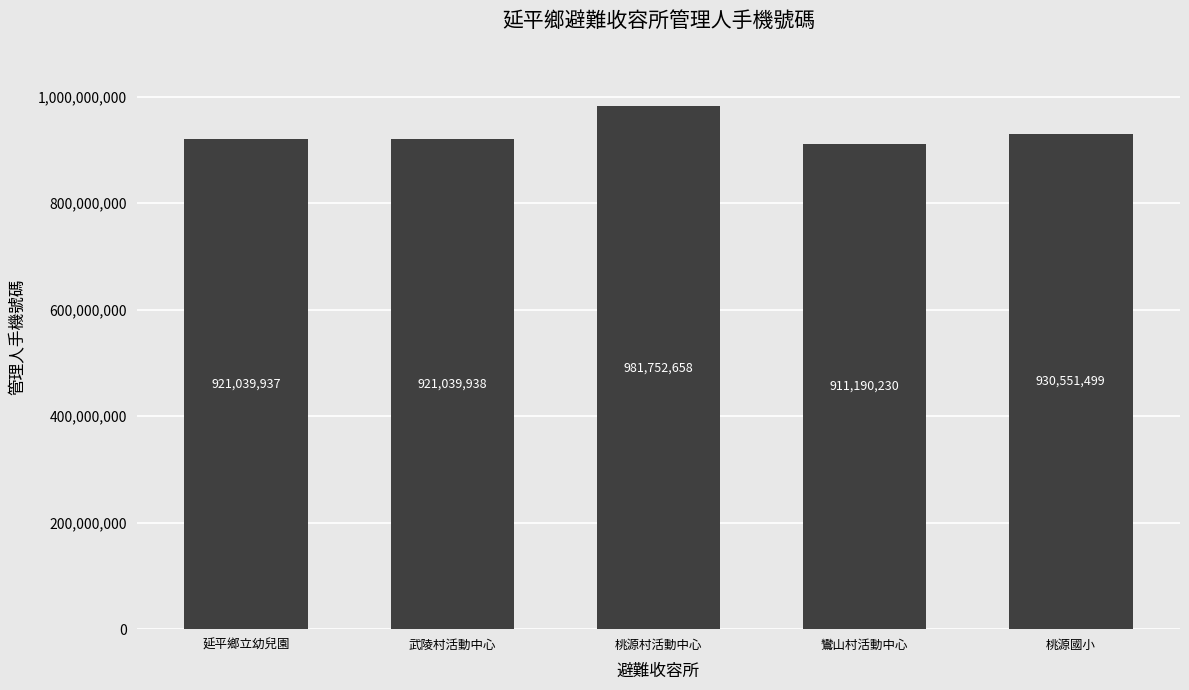

Reading left to right, transcribe all the data shown in this chart.

延平鄉立幼兒園=921039937	武陵村活動中心=921039938	桃源村活動中心=981752658	鸞山村活動中心=911190230	桃源國小=930551499